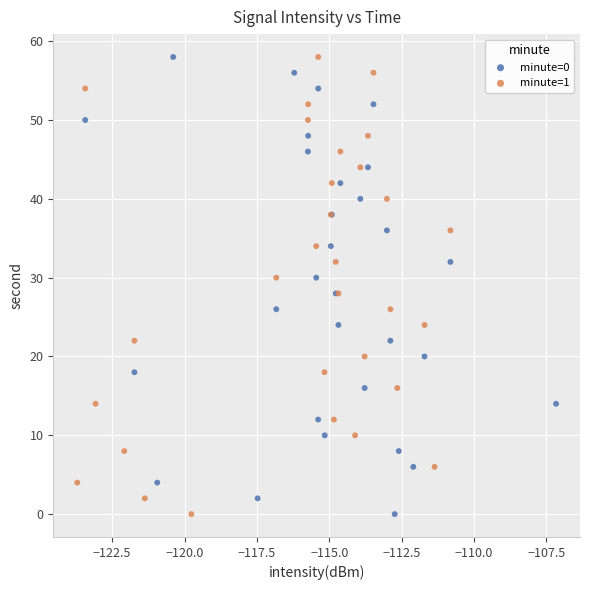

What are all the series names shown in the legend?

minute=0, minute=1